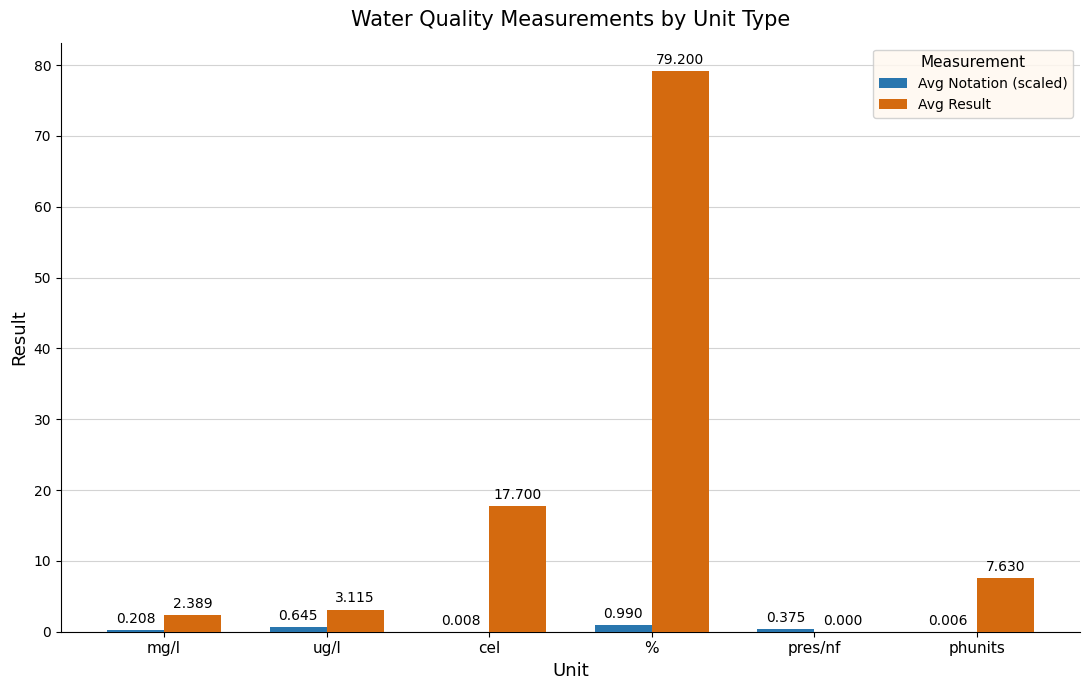

How many positive values does the Avg Result series have?

5